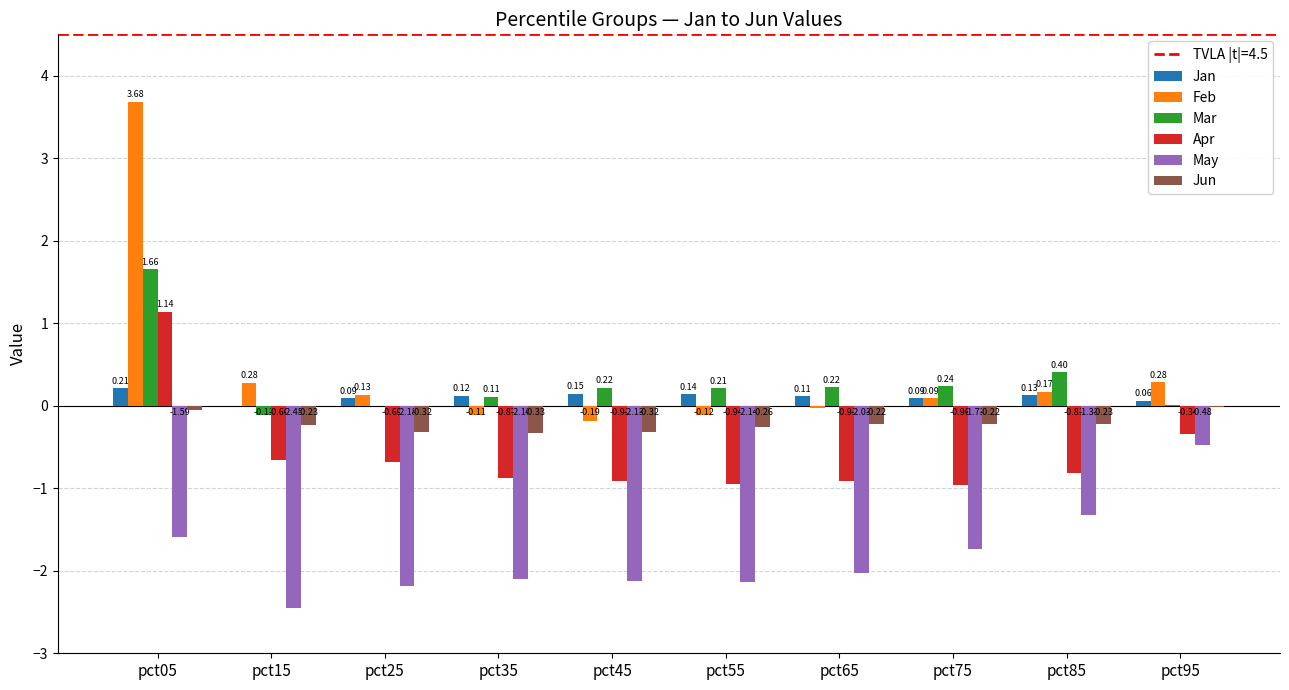

Which series changed the most between pct15 and pct55?

Feb